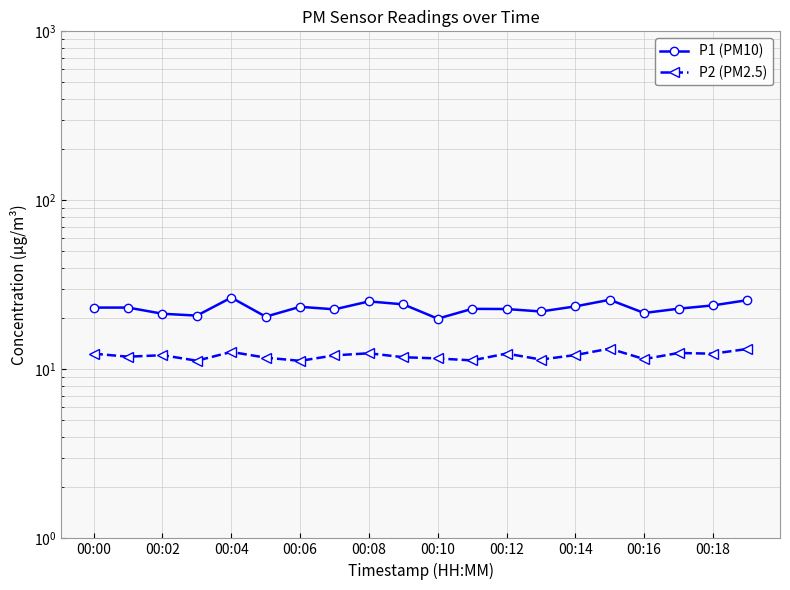

How many interior local valleys does the P1 (PM10) series have?

6